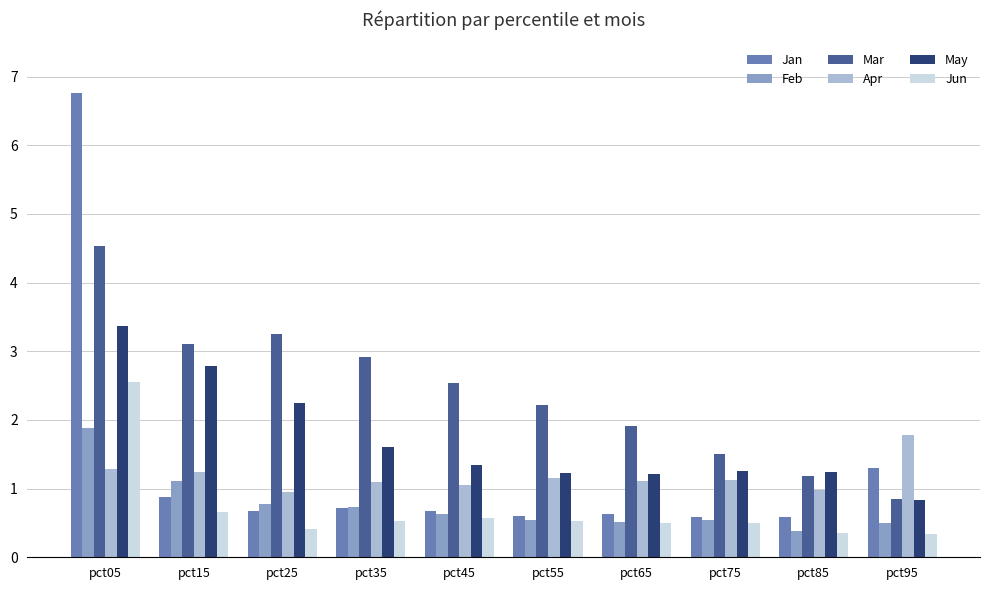

The Mar series shows 4.3 at pct15. True or false?

False